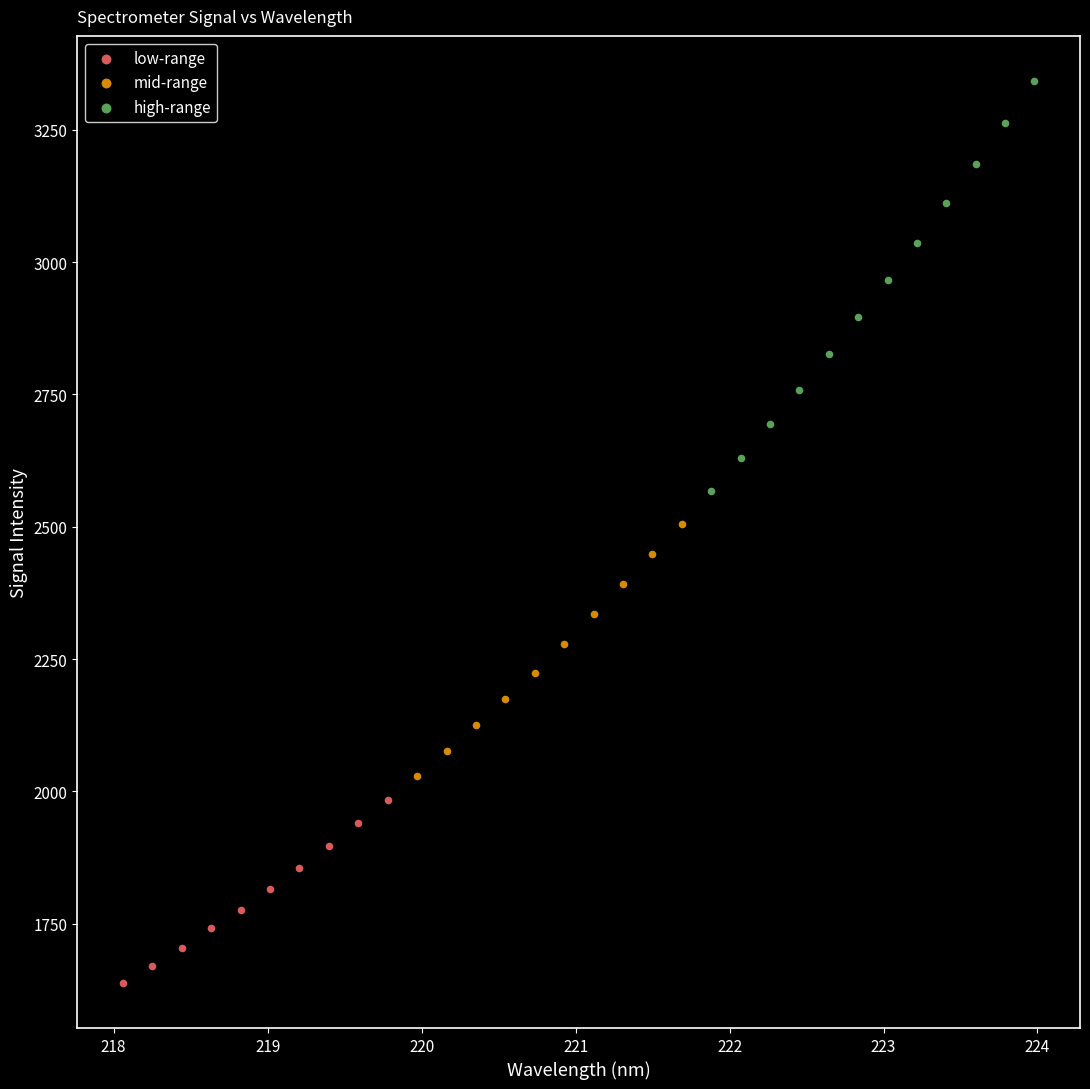

Which series reaches the minimum Y coordinate?

low-range